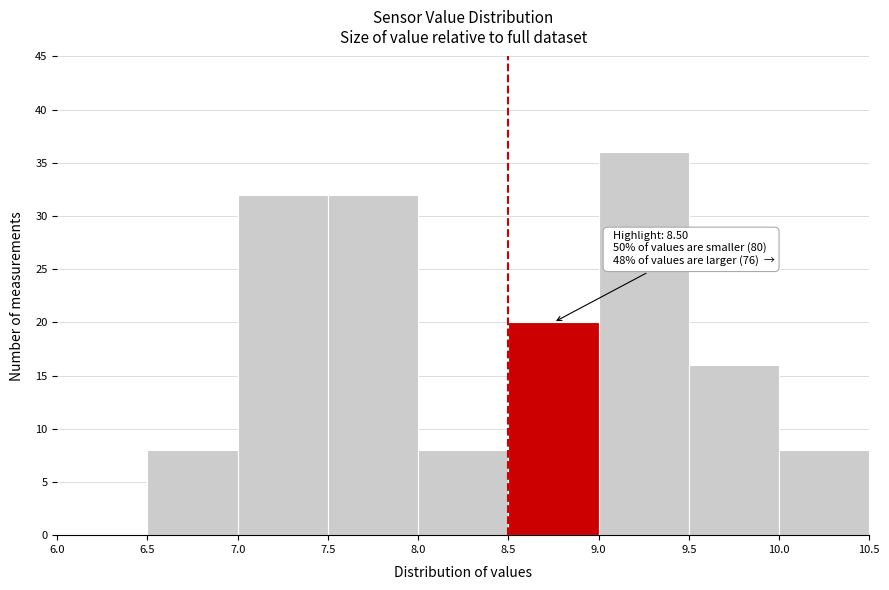

Which range on the x-axis has the tallest bar?

9.0 to 9.5